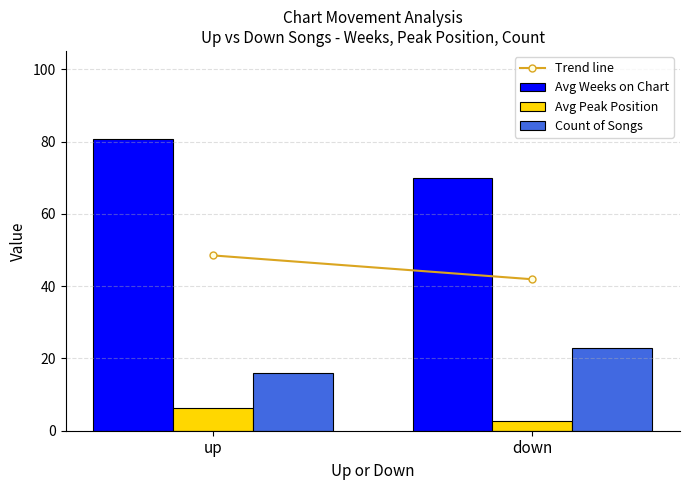

Which category has the highest value across all series?

up